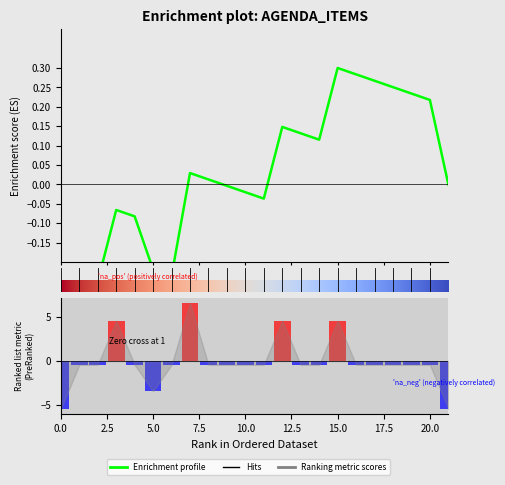

Which category has the highest value across all series?

6